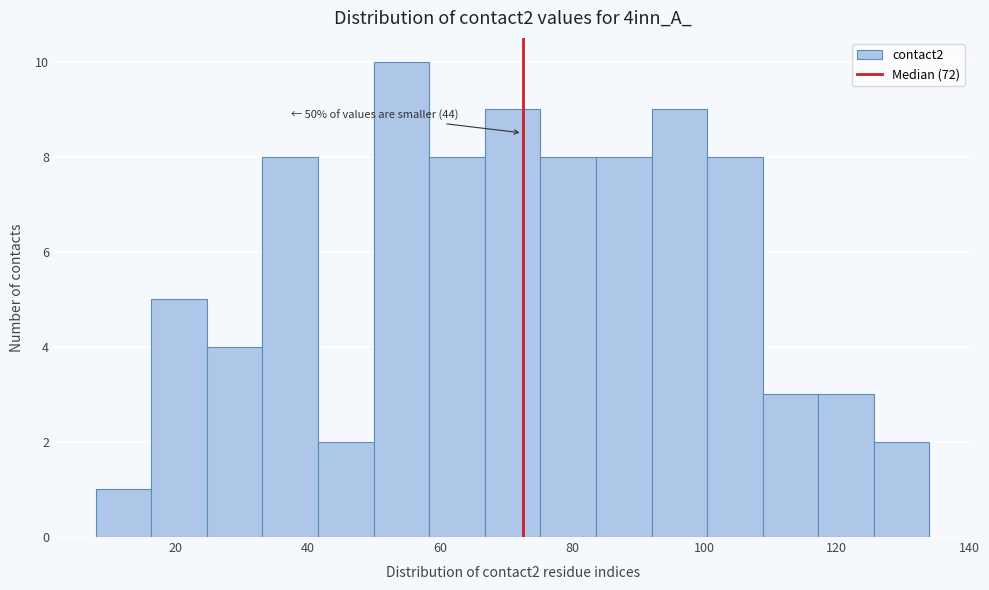

Over which range of the x-axis is the bar tallest?

50.0 to 58.4